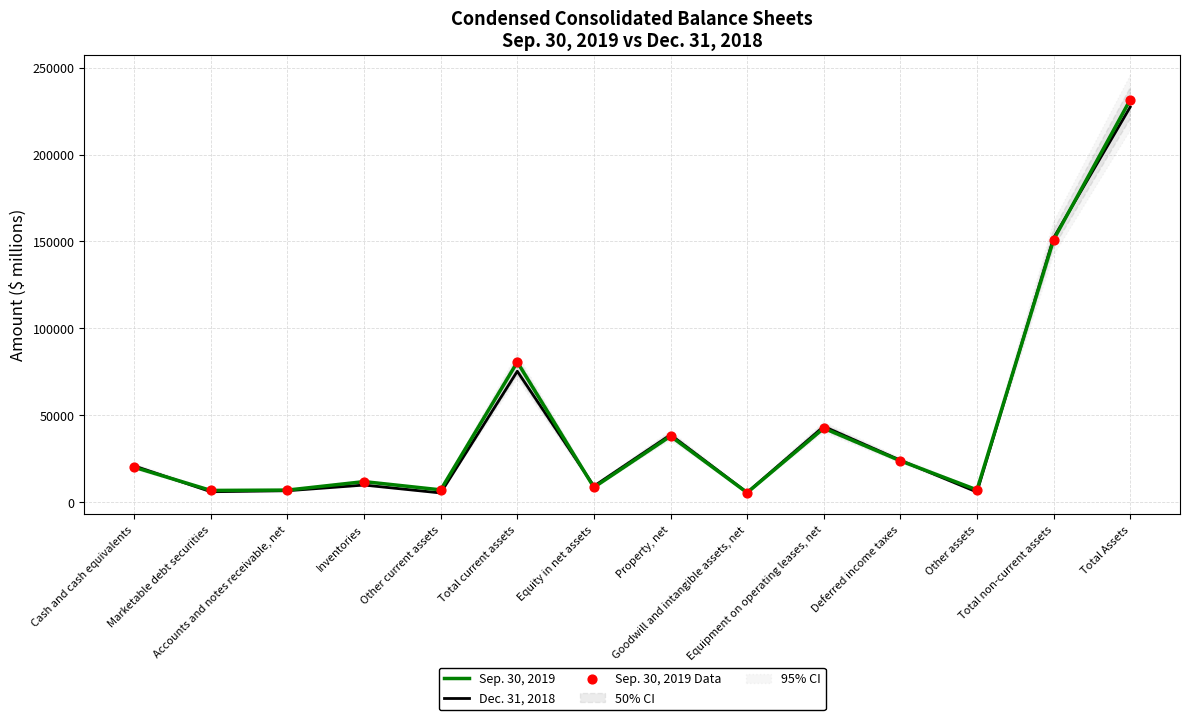

Which series reaches the minimum Y coordinate?

Dec. 31, 2018